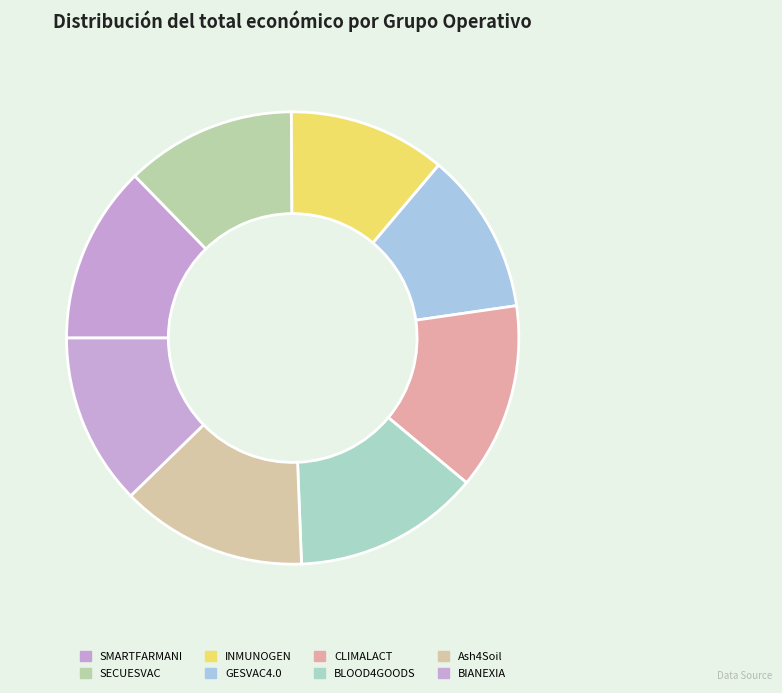

Does BLOOD4GOODS represent more than half of the total?

No